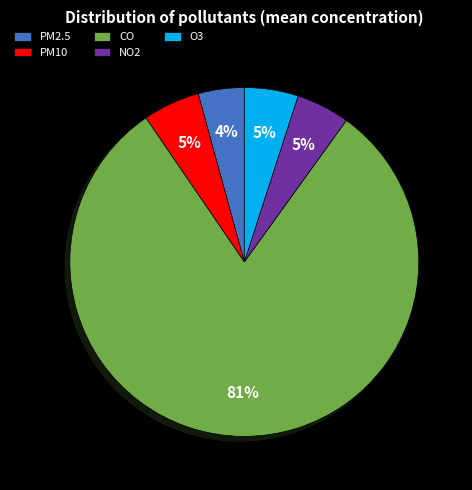

Which slice is the smallest?

PM2.5